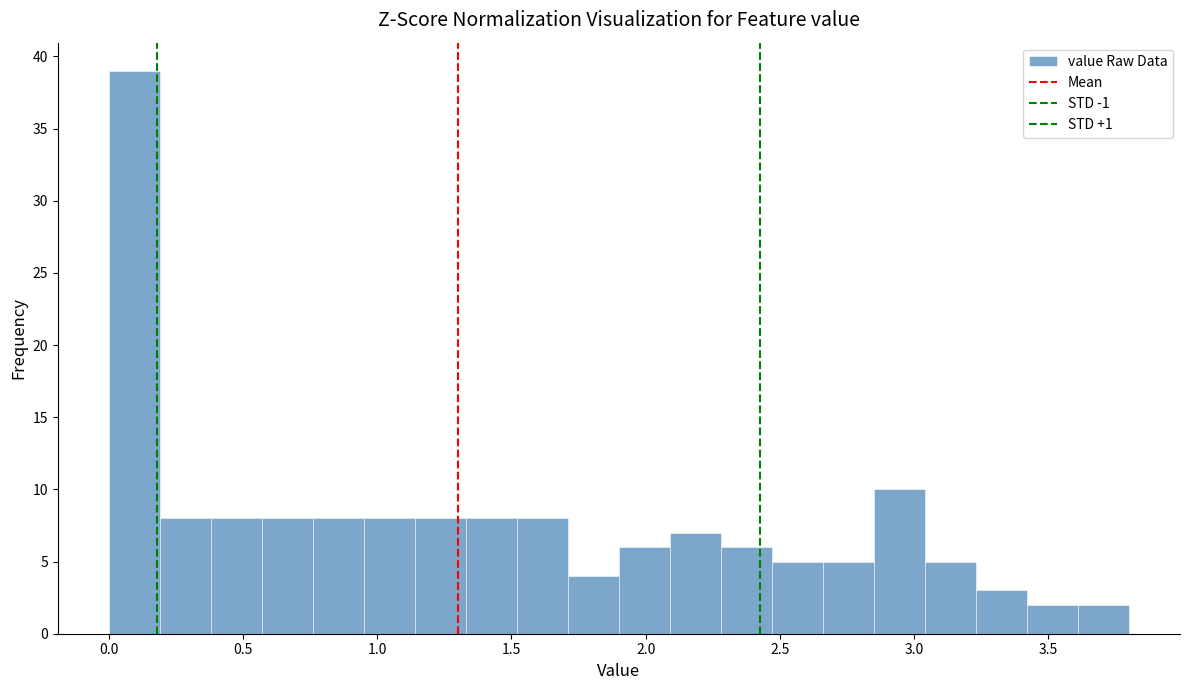

Read against the x-axis, roughly where is the centre of the tallest bar?

0.10